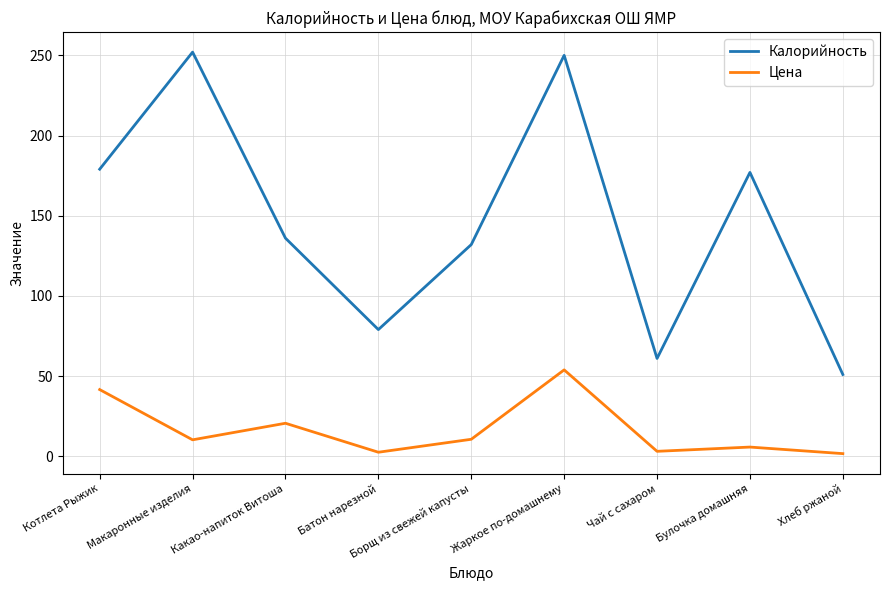

True or false: Цена has more than 2 interior local peaks.

True